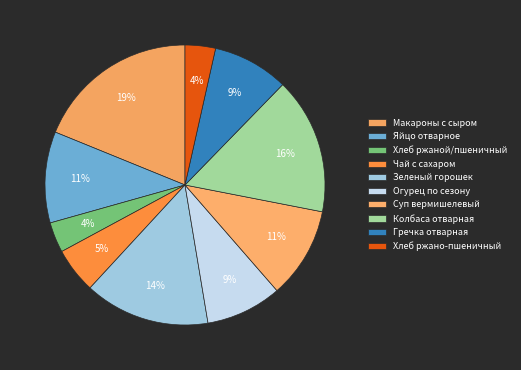

Approximately how many times larger is the value at Хлеб ржаной/пшеничный compared to Хлеб ржано-пшеничный?

1.0